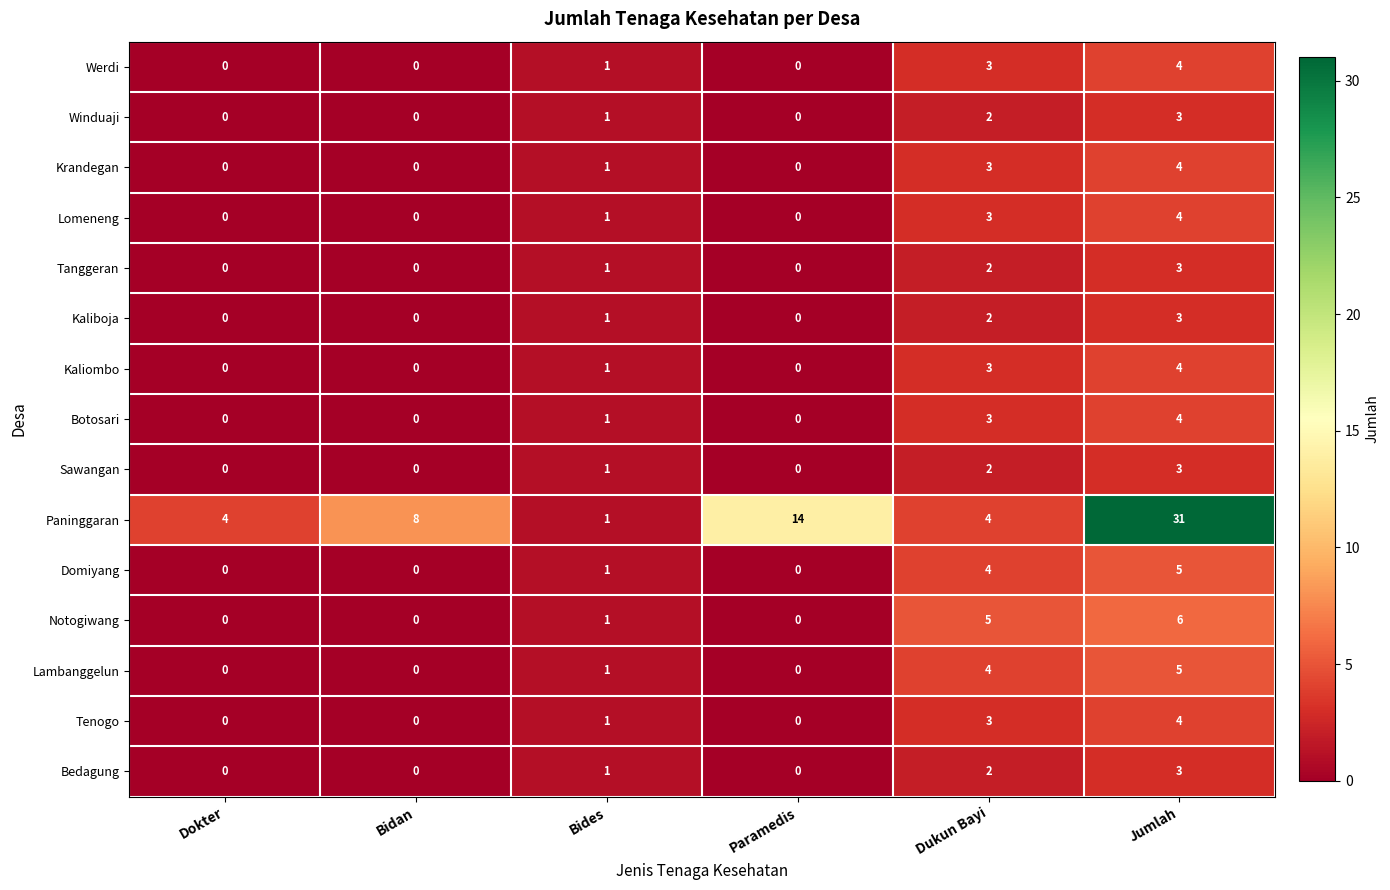

Which series changed the most between Bides and Paramedis?

Paninggaran